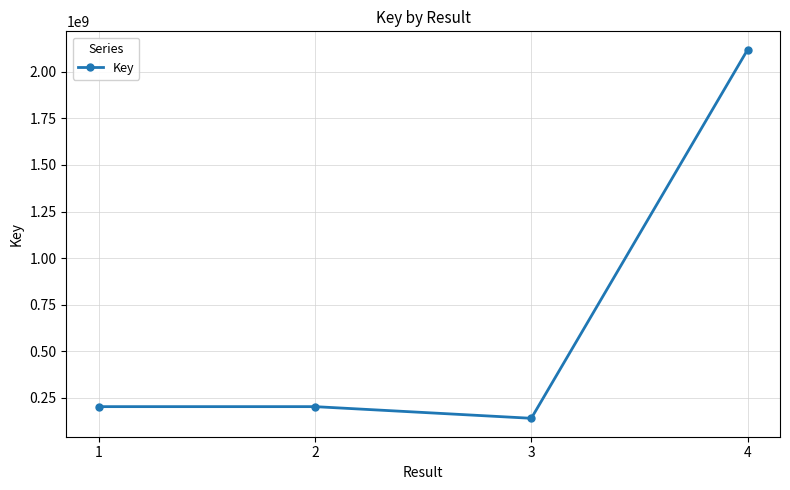

The chart shows a value of 66282935 at 3. True or false?

False